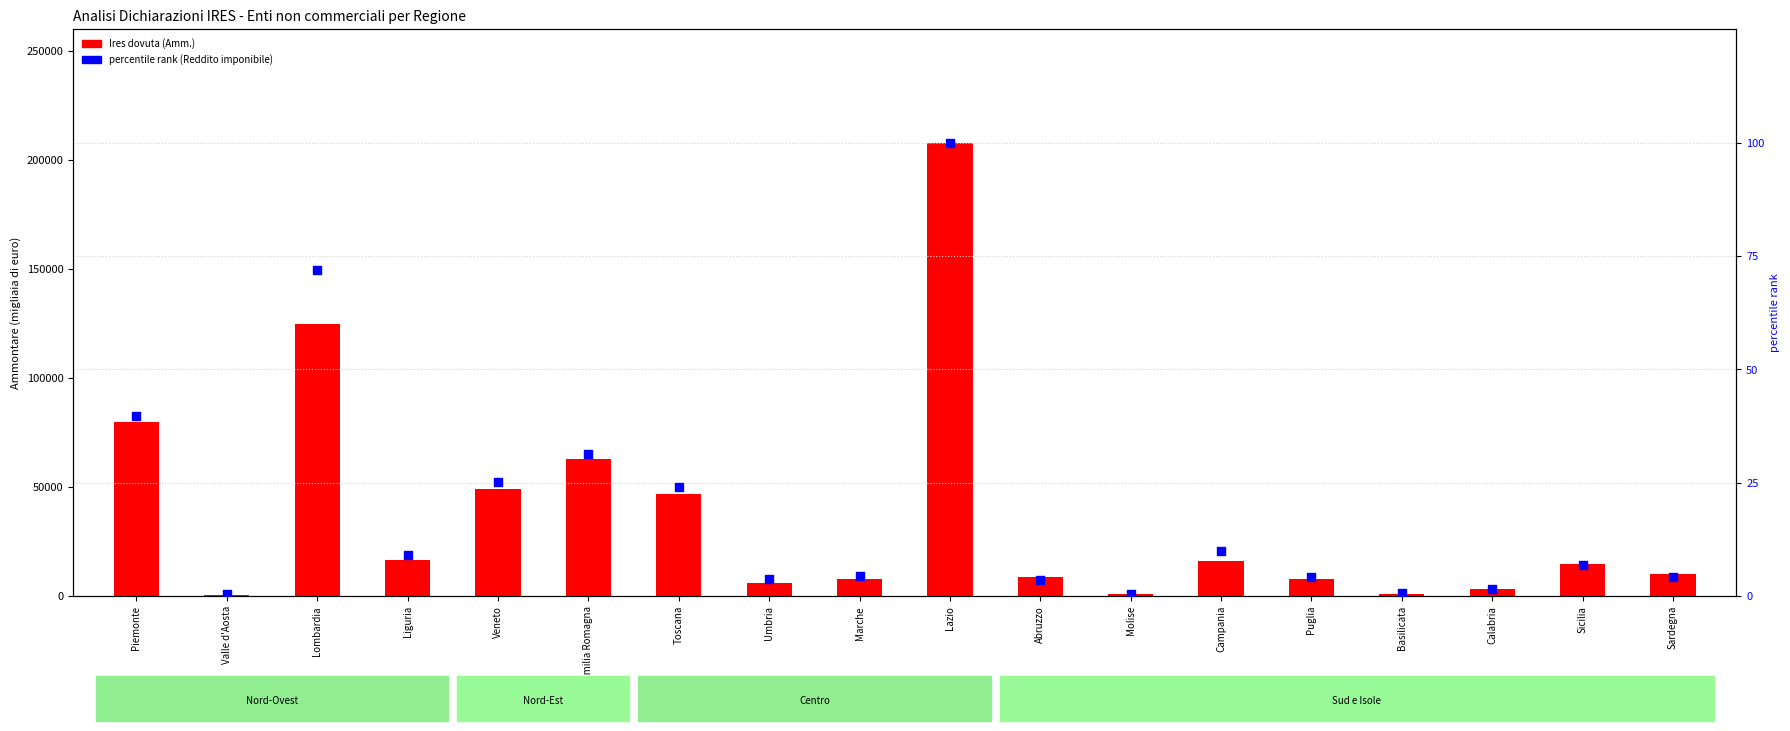

At how many categories does at least one series exceed 146832?

1